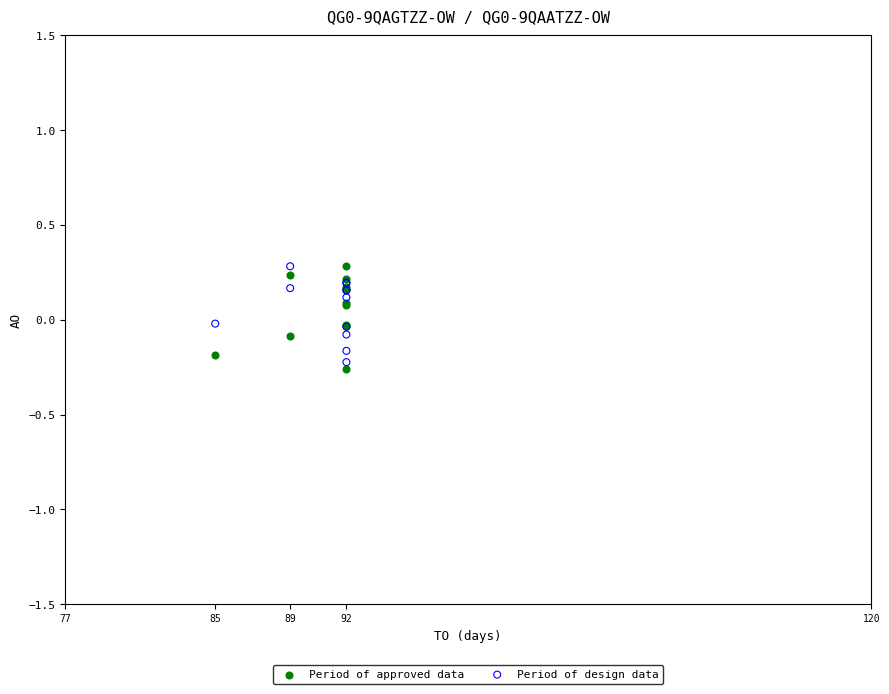

What is the X range (max minus min) for the scatter plot?

7.0